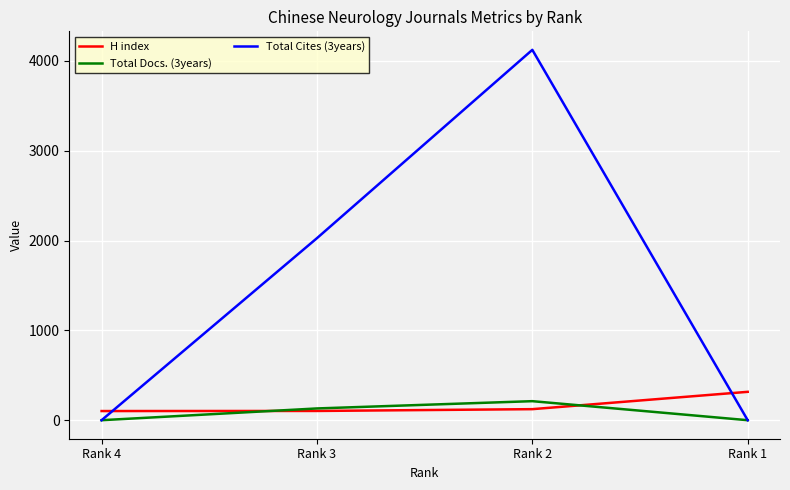

Which category has the highest value in the Total Cites (3years) series?

Rank 2